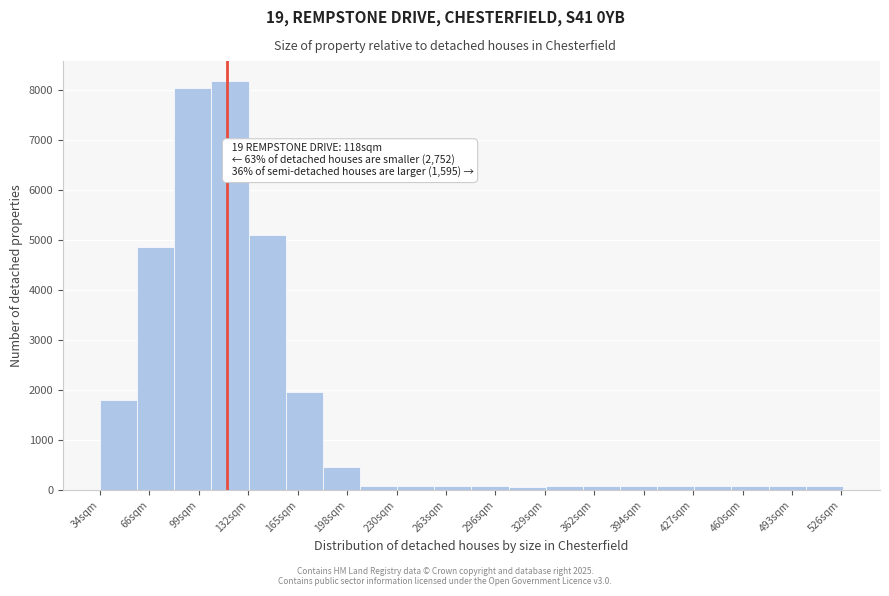

Which range on the x-axis has the tallest bar?

110 to 135